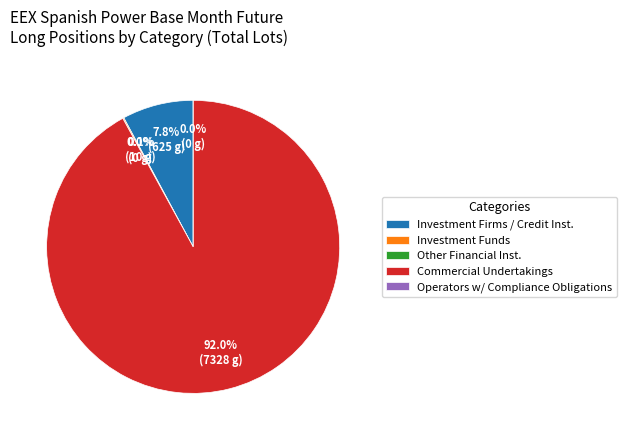

How many slices are in this pie chart?

5